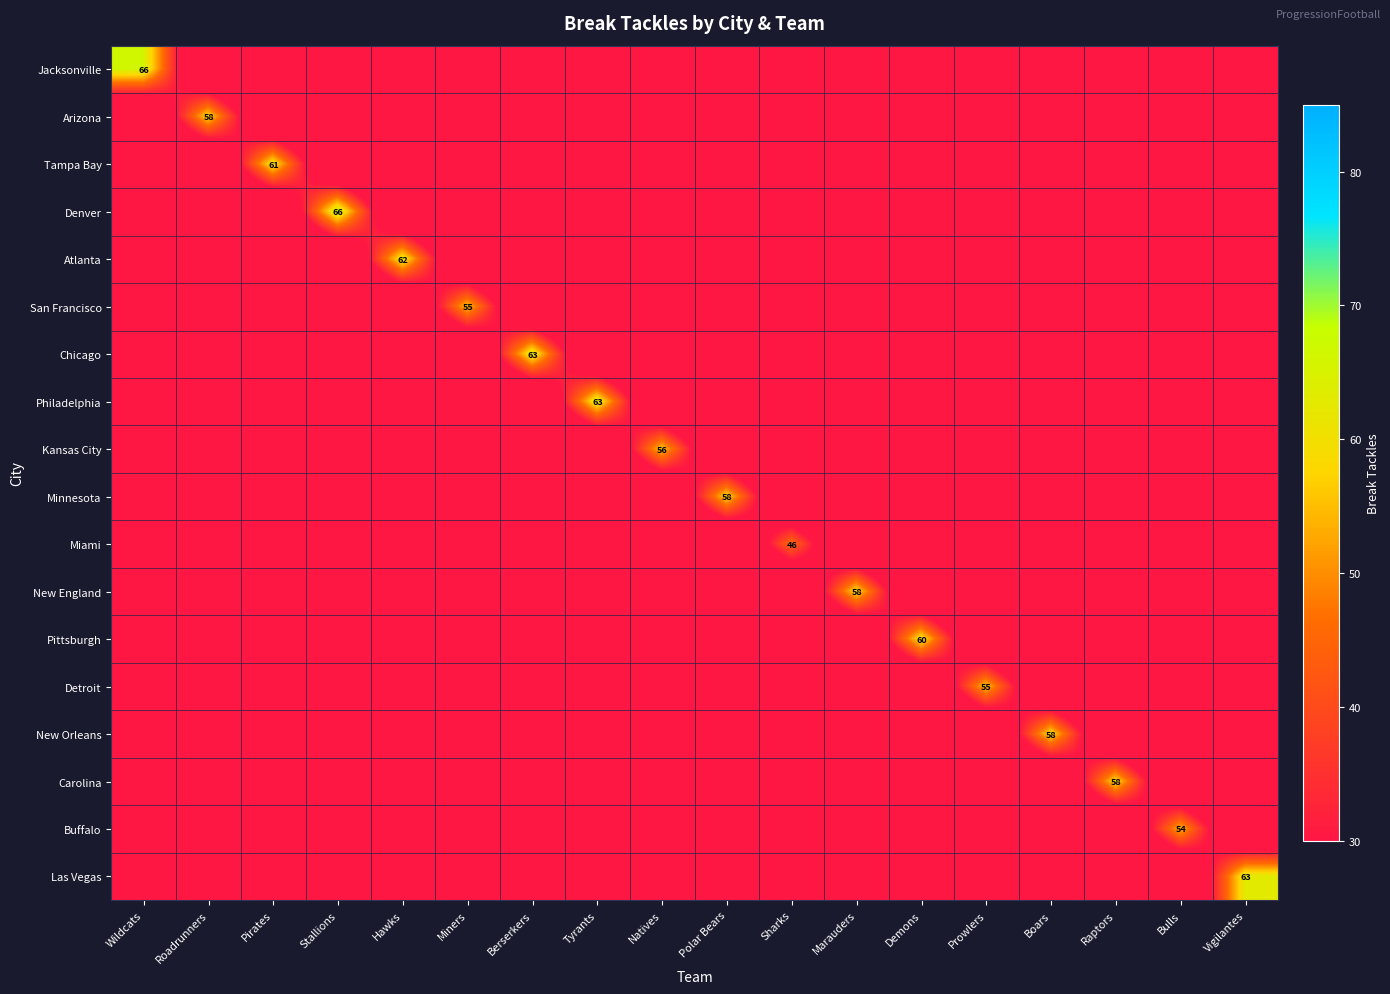

The Detroit series shows 0.0 at Berserkers. True or false?

True